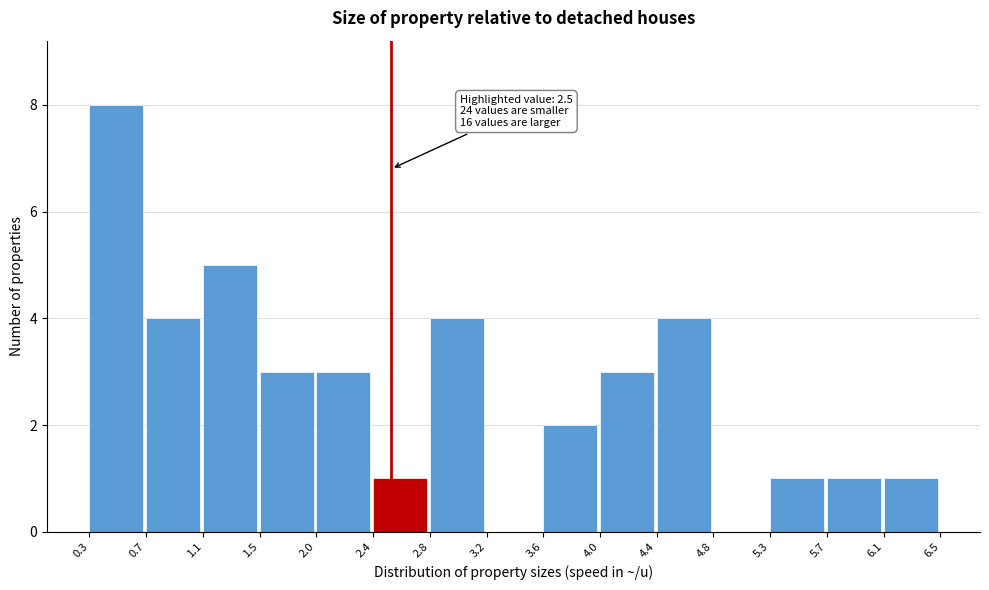

Which range on the x-axis has the tallest bar?

0.3 to 0.7